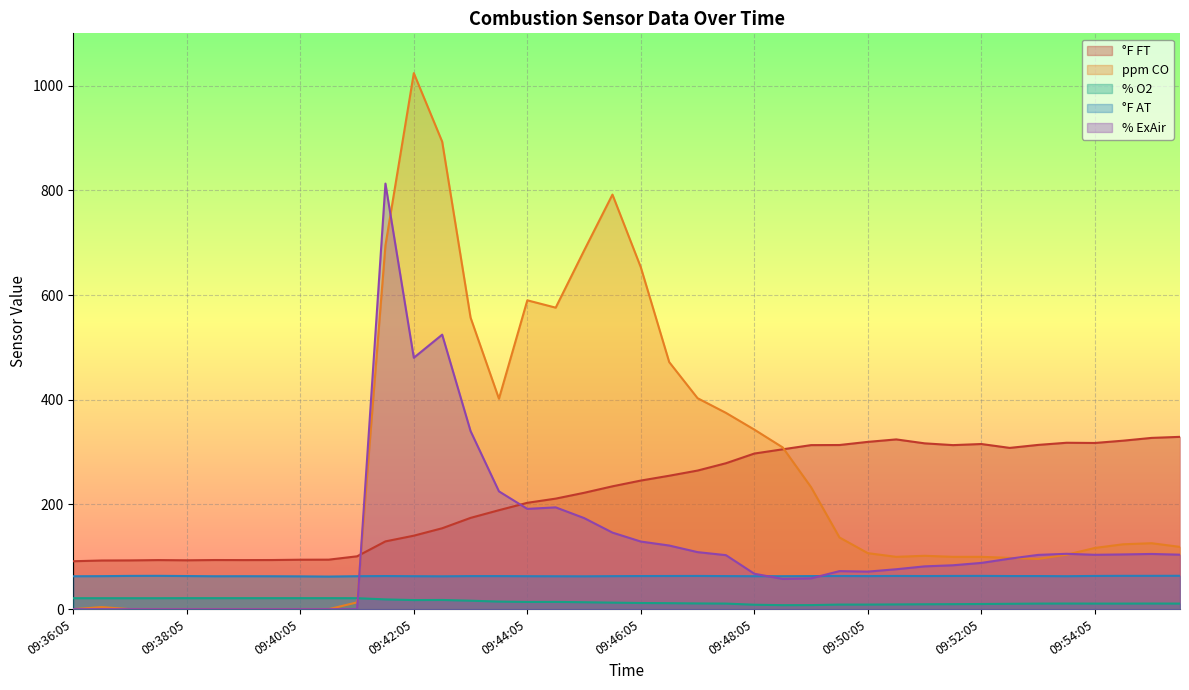

The % ExAir series shows 103.9 at 09:54:05. True or false?

True